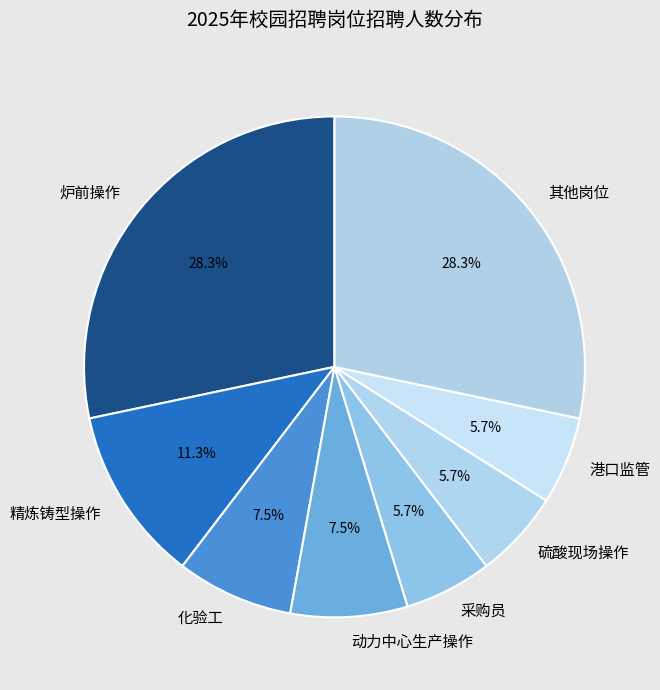

Approximately how many times larger is the value at 港口监管 compared to 采购员?

1.0